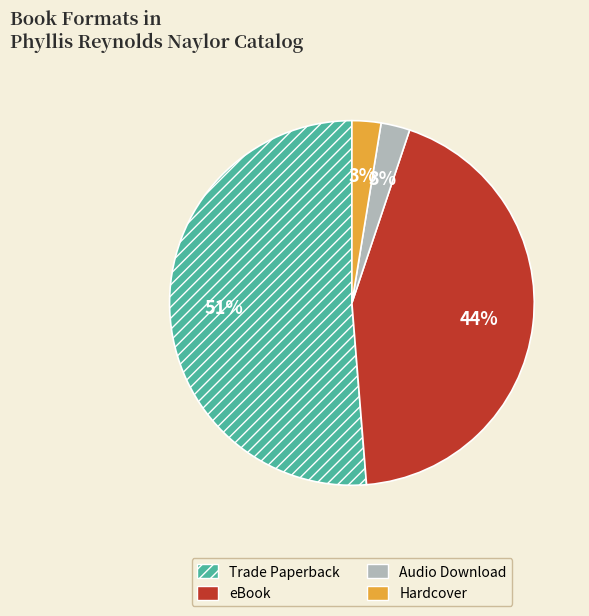

To the nearest percent, what is the average slice percentage?

25%